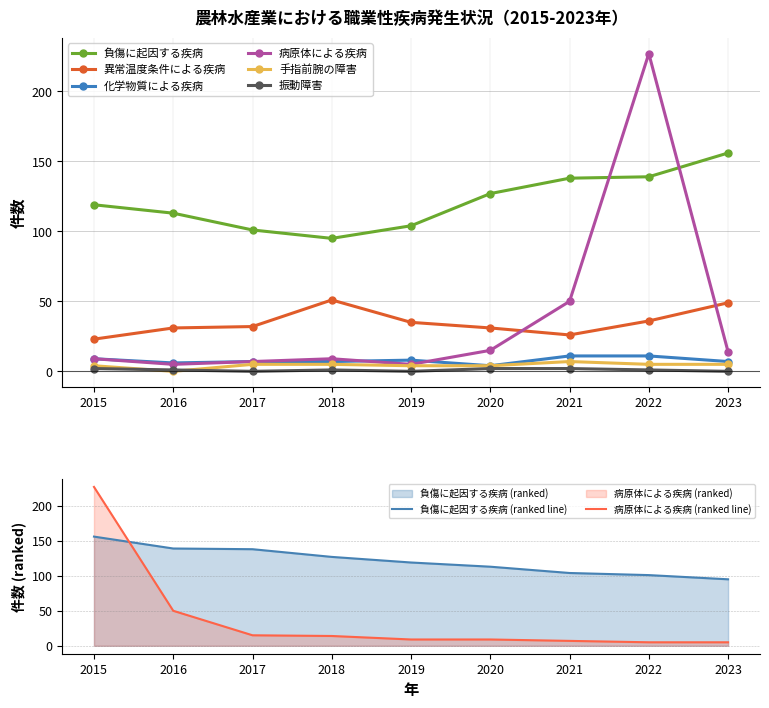

Reading left to right, extract all data points from this chart.

負傷に起因する疾病: 2015=119	2016=113	2017=101	2018=95	2019=104	2020=127	2021=138	2022=139	2023=156
異常温度条件による疾病: 2015=23	2016=31	2017=32	2018=51	2019=35	2020=31	2021=26	2022=36	2023=49
化学物質による疾病: 2015=9	2016=6	2017=7	2018=7	2019=8	2020=4	2021=11	2022=11	2023=7
病原体による疾病: 2015=9	2016=5	2017=7	2018=9	2019=5	2020=15	2021=50	2022=227	2023=14
手指前腕の障害: 2015=4	2016=0	2017=5	2018=5	2019=4	2020=4	2021=7	2022=5	2023=5
振動障害: 2015=2	2016=1	2017=0	2018=1	2019=0	2020=2	2021=2	2022=1	2023=0